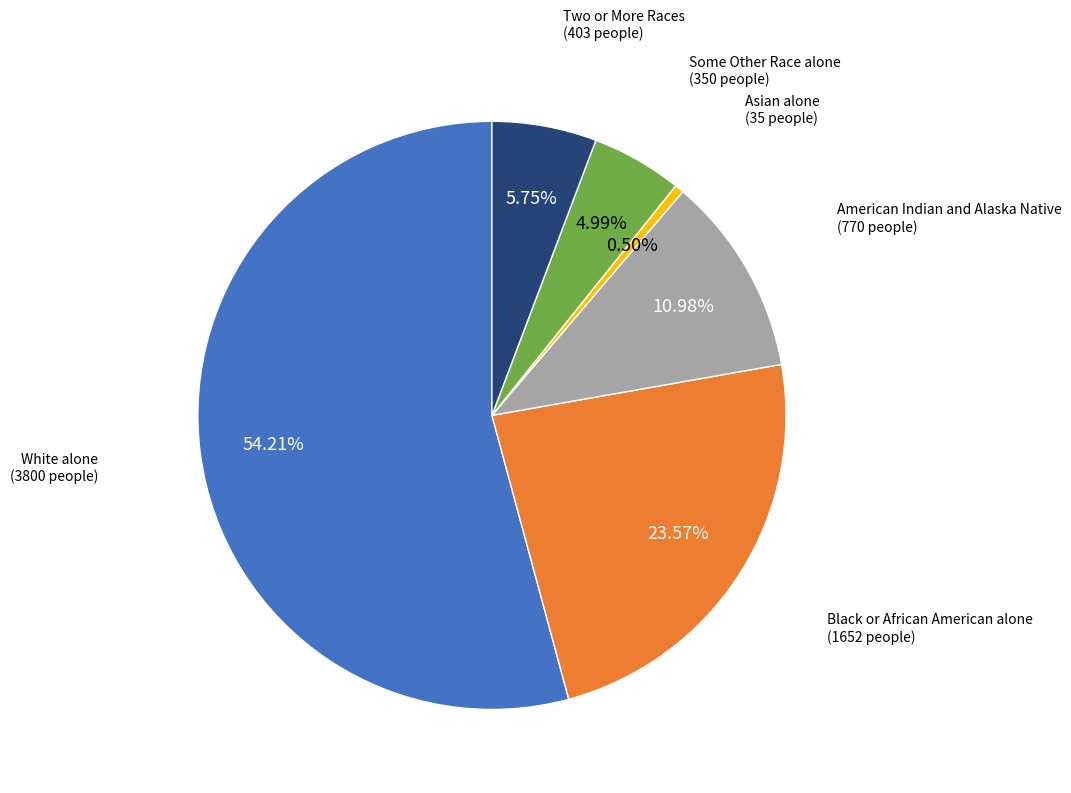

Is there any slice that represents more than half of the pie?

Yes